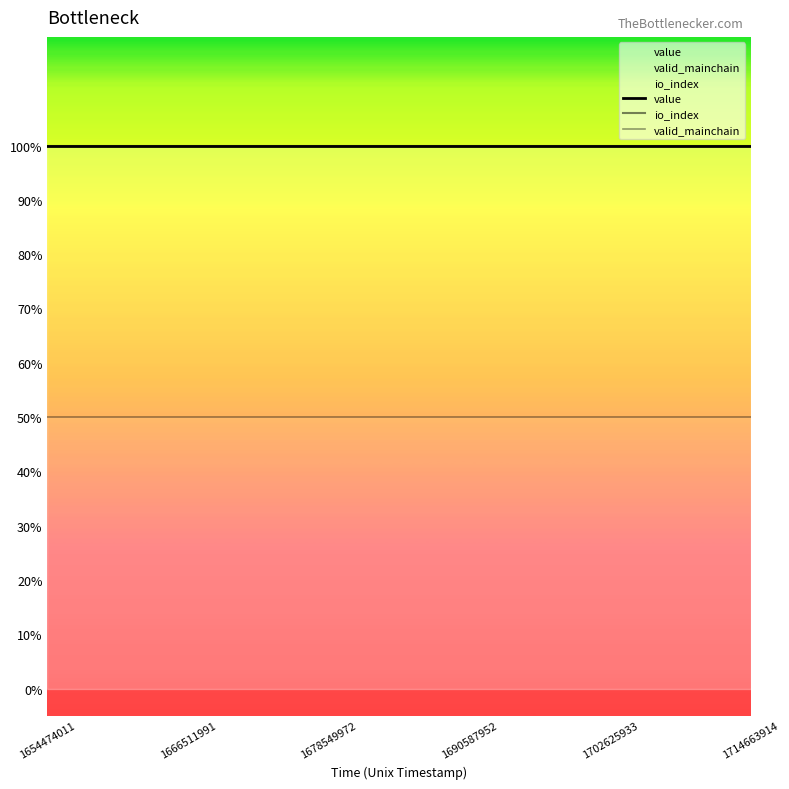

Reading left to right, list all the values displayed in this chart.

value: 1.0	1.0	1.0	1.0	1.0	1.0	1.0	1.0	1.0	1.0	1.0	1.0	1.0	1.0	1.0	1.0	1.0	1.0	1.0	1.0	1.0	1.0	1.0	1.0
io_index: 1.0	1.0	1.0	1.0	1.0	1.0	1.0	1.0	1.0	1.0	1.0	1.0	1.0	1.0	1.0	1.0	1.0	1.0	1.0	1.0	1.0	1.0	1.0	1.0
valid_mainchain: 0.5	0.5	0.5	0.5	0.5	0.5	0.5	0.5	0.5	0.5	0.5	0.5	0.5	0.5	0.5	0.5	0.5	0.5	0.5	0.5	0.5	0.5	0.5	0.5